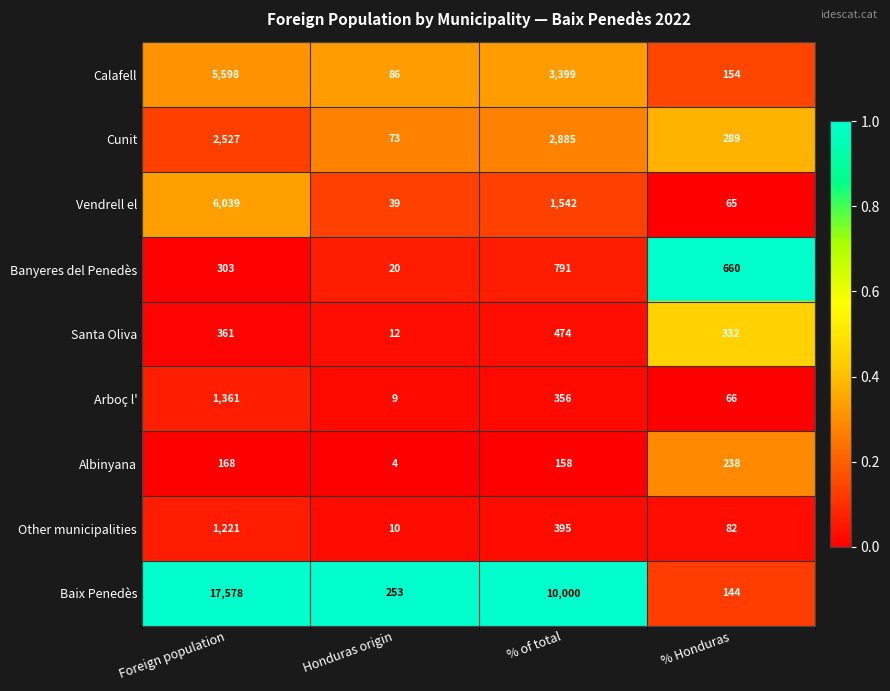

What value does the Baix Penedès series have at Honduras origin, to the nearest 50?

250